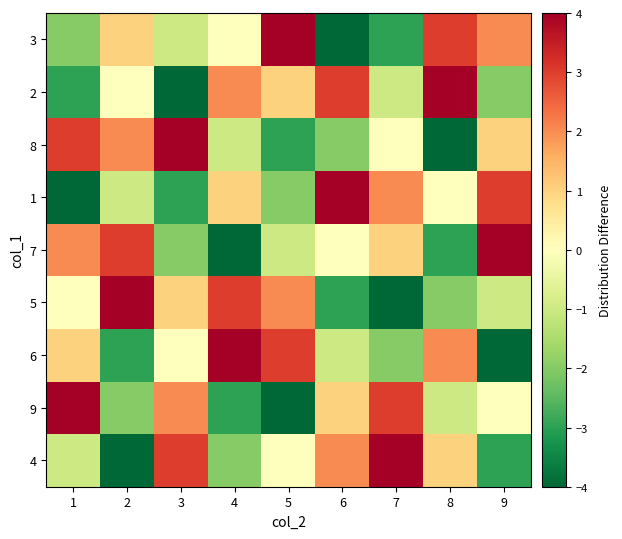

Reading left to right, extract all data points from this chart.

4: 1=-1	2=-4	3=3	4=-2	5=0	6=2	7=4	8=1	9=-3
9: 1=4	2=-2	3=2	4=-3	5=-4	6=1	7=3	8=-1	9=0
6: 1=1	2=-3	3=0	4=4	5=3	6=-1	7=-2	8=2	9=-4
5: 1=0	2=4	3=1	4=3	5=2	6=-3	7=-4	8=-2	9=-1
7: 1=2	2=3	3=-2	4=-4	5=-1	6=0	7=1	8=-3	9=4
1: 1=-4	2=-1	3=-3	4=1	5=-2	6=4	7=2	8=0	9=3
8: 1=3	2=2	3=4	4=-1	5=-3	6=-2	7=0	8=-4	9=1
2: 1=-3	2=0	3=-4	4=2	5=1	6=3	7=-1	8=4	9=-2
3: 1=-2	2=1	3=-1	4=0	5=4	6=-4	7=-3	8=3	9=2